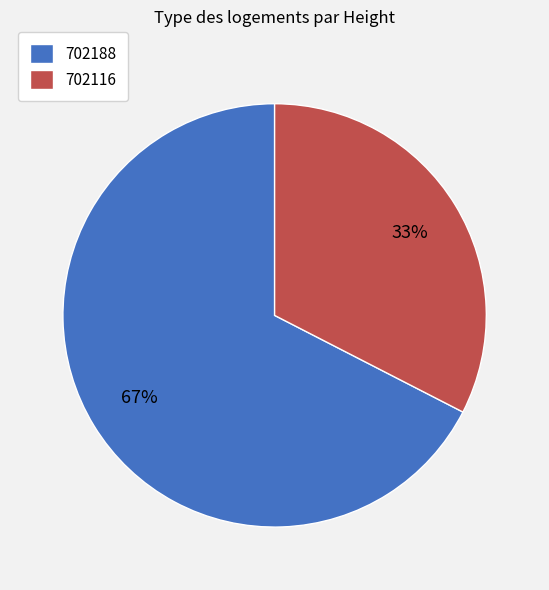

Which has a higher value, 702188 or 702116?

702188